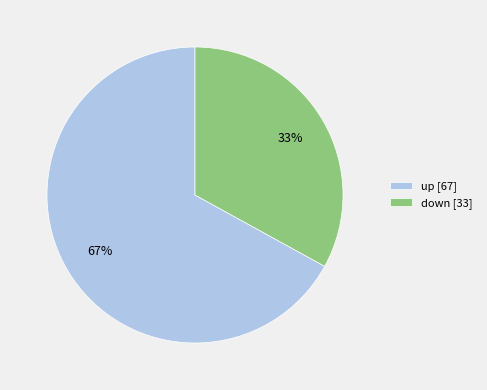

Combined, do down [33] and up [67] account for over 50%?

Yes